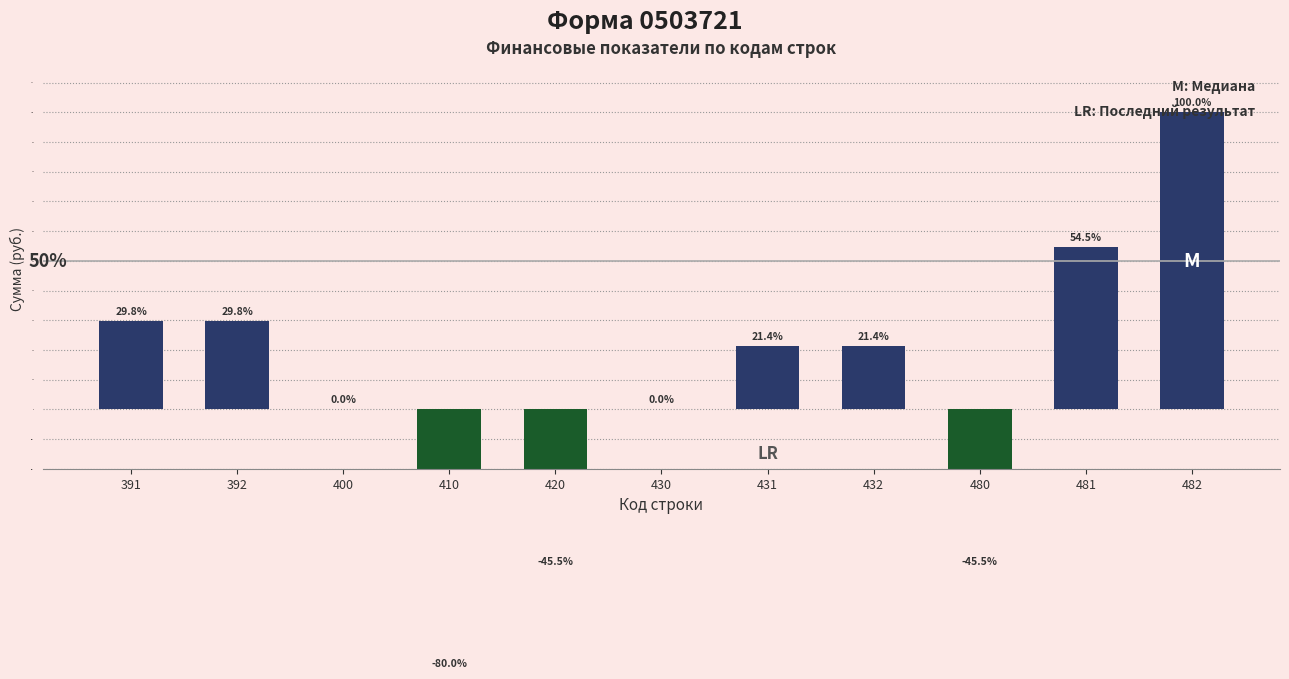

What is the change in value from 432 to 482?

+78.6